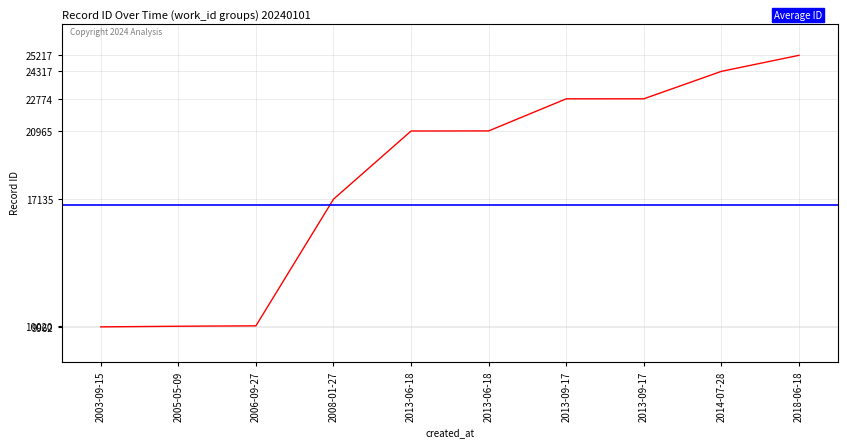

Is it true that the value at 2008-01-27 is 17135?

True